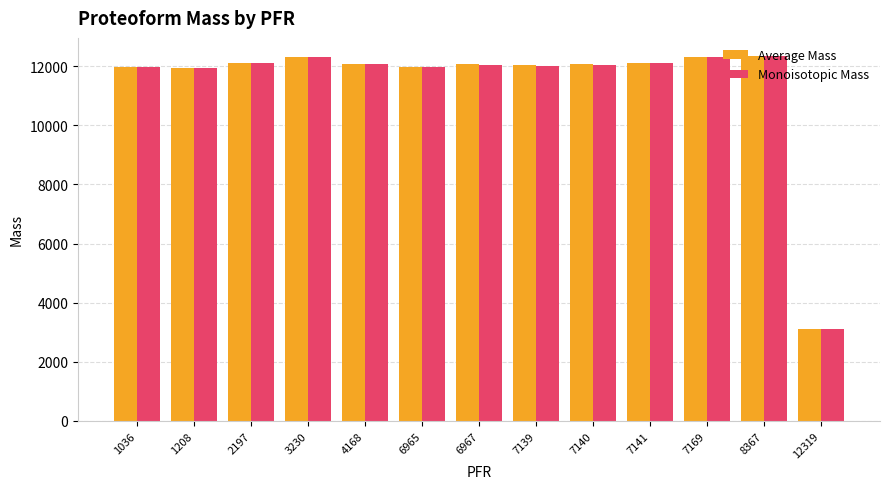

The value of Average Mass at 7141 is 12106.7. True or false?

True